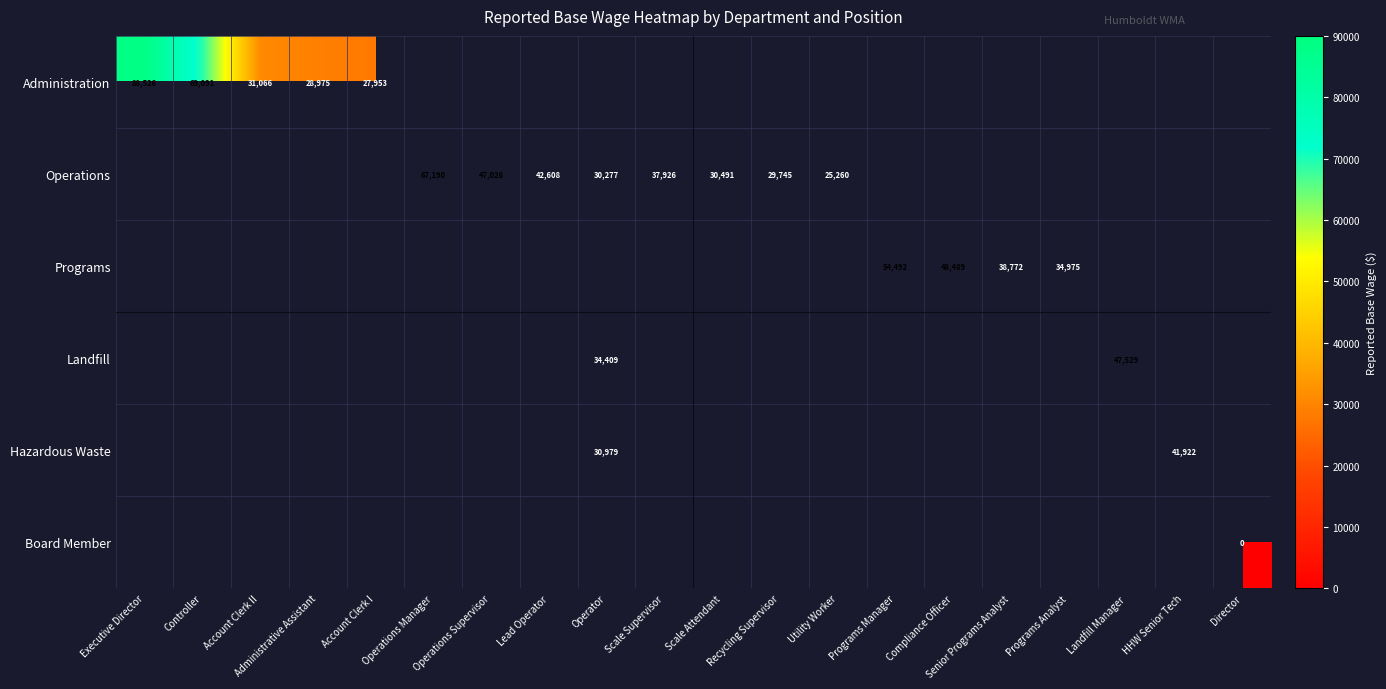

Count the number of data series in this chart.

6